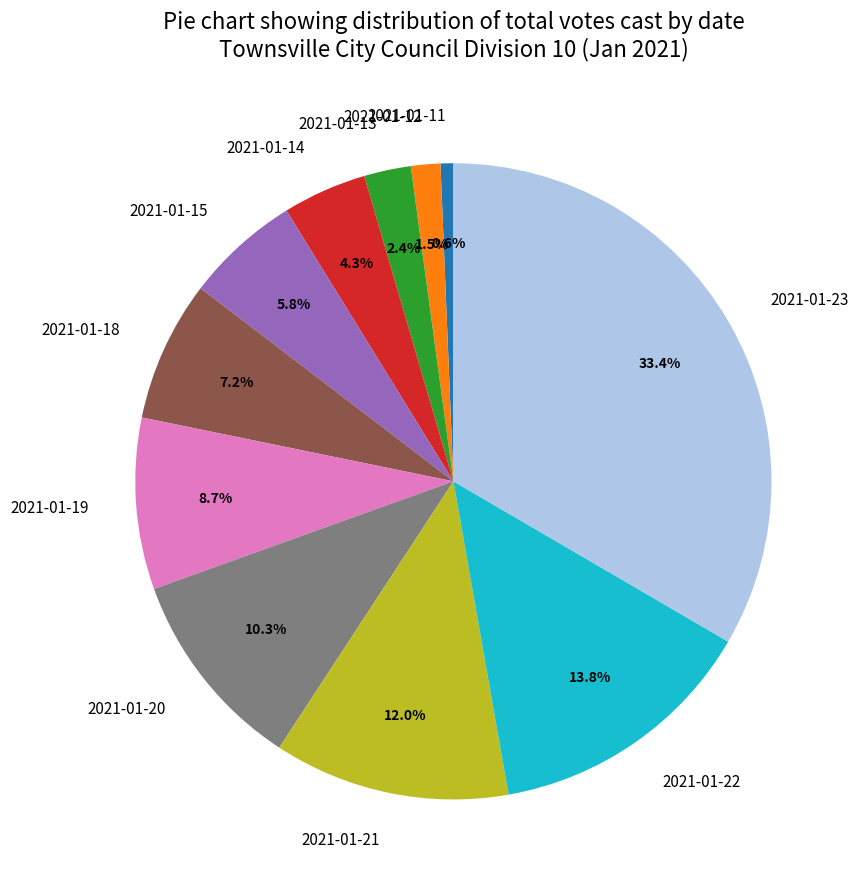

Which has a higher value, 2021-01-18 or 2021-01-12?

2021-01-18